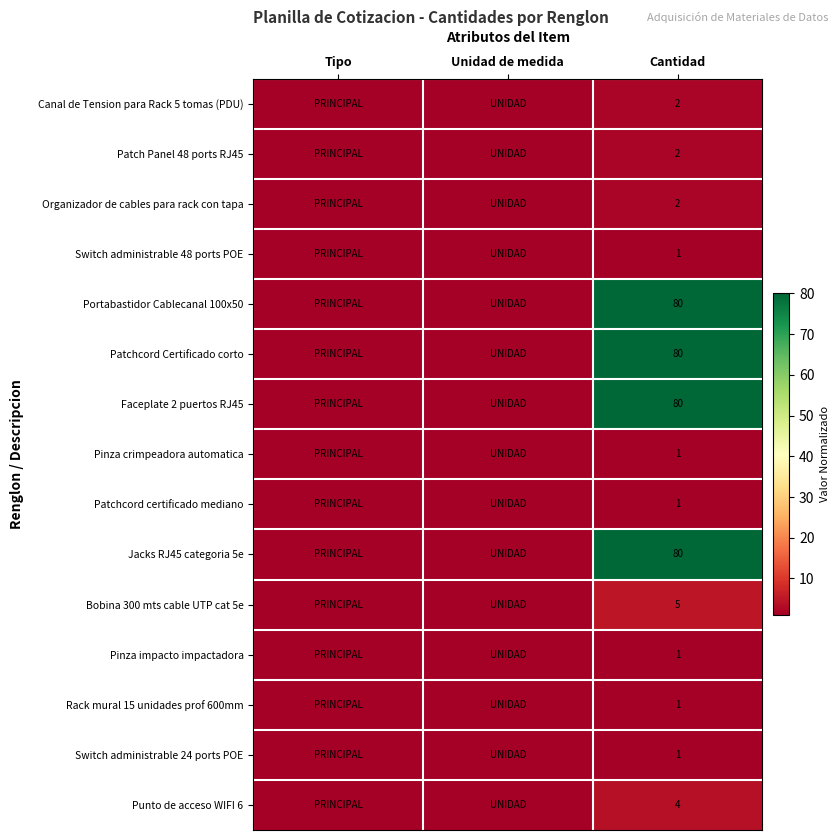

The value of Bobina 300 mts cable UTP cat 5e at Cantidad is 5. True or false?

True